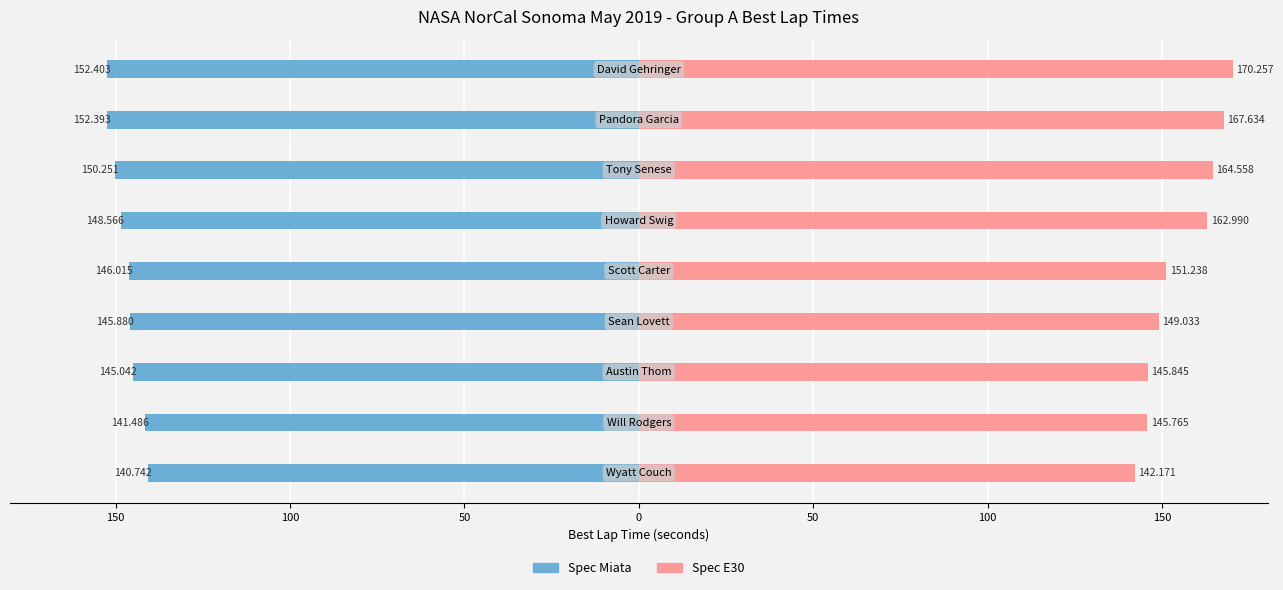

What is the value of the Spec Miata bar at the 3rd from the left?

-145.0